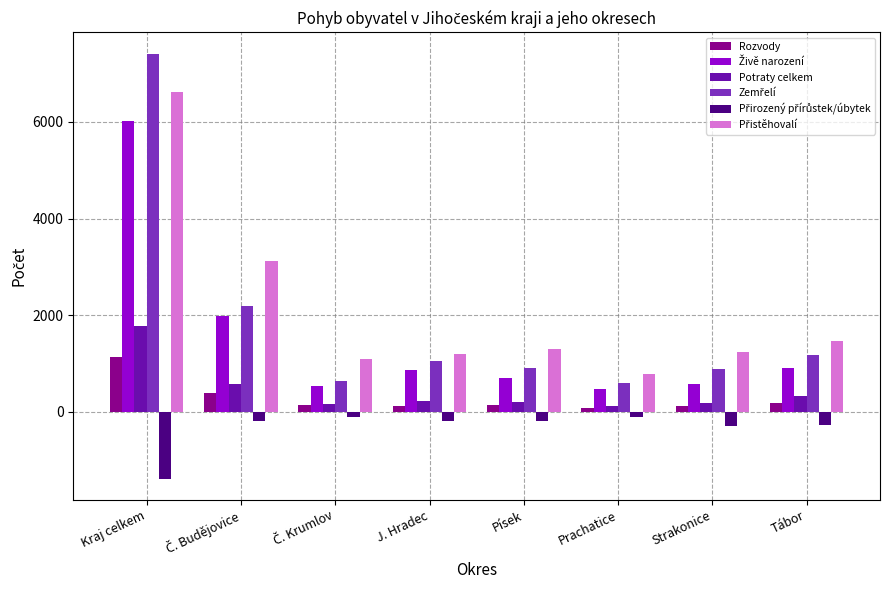

What position from the left is Strakonice?

7